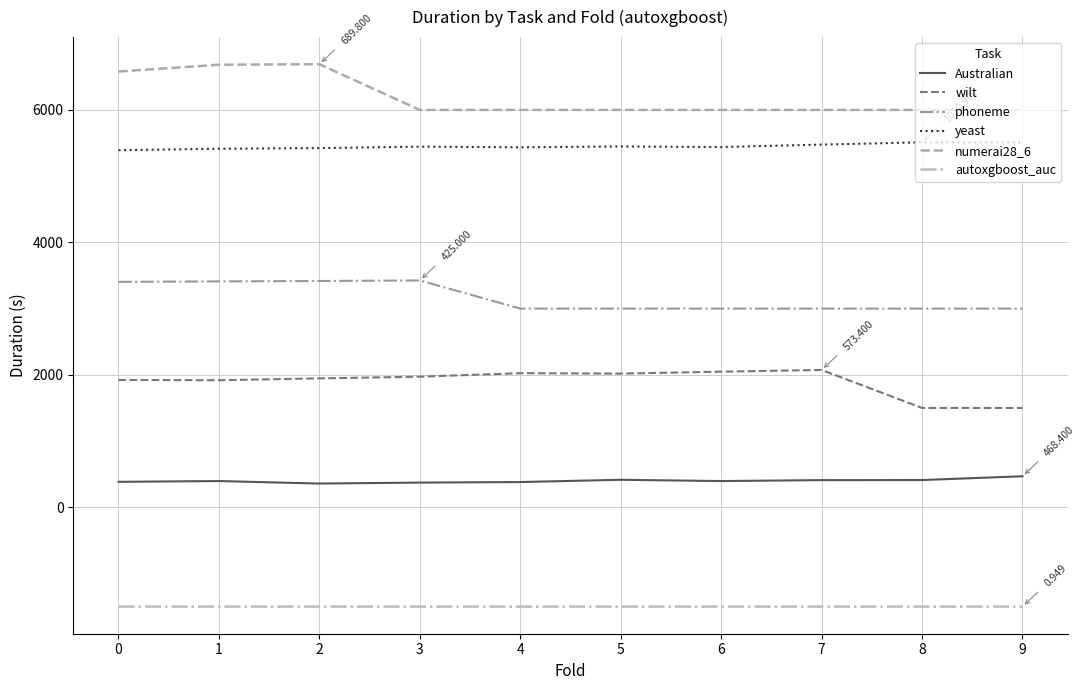

True or false: phoneme and Australian intersect in this chart.

False